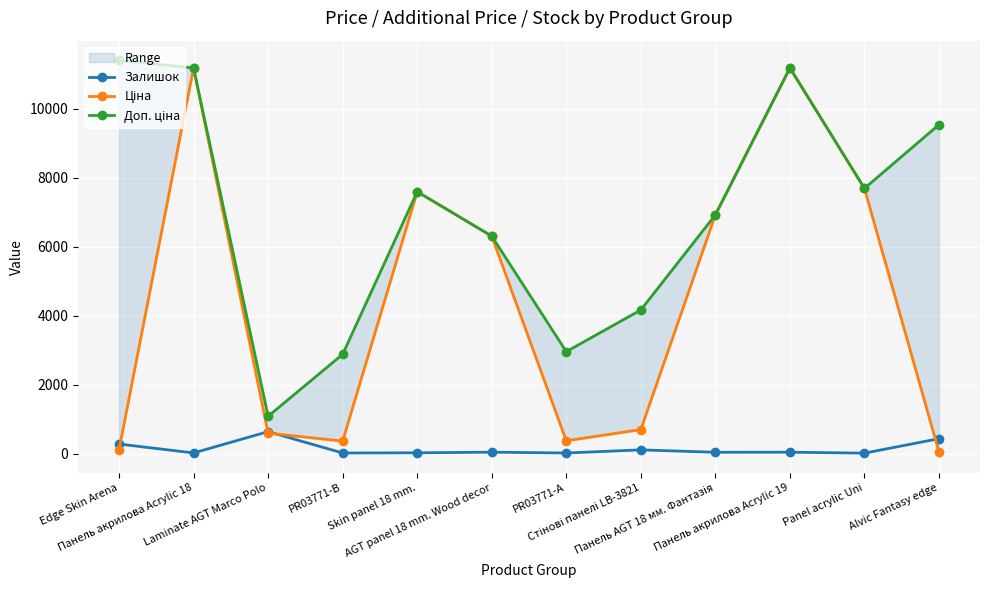

What is the maximum value shown in the chart?

11410.0